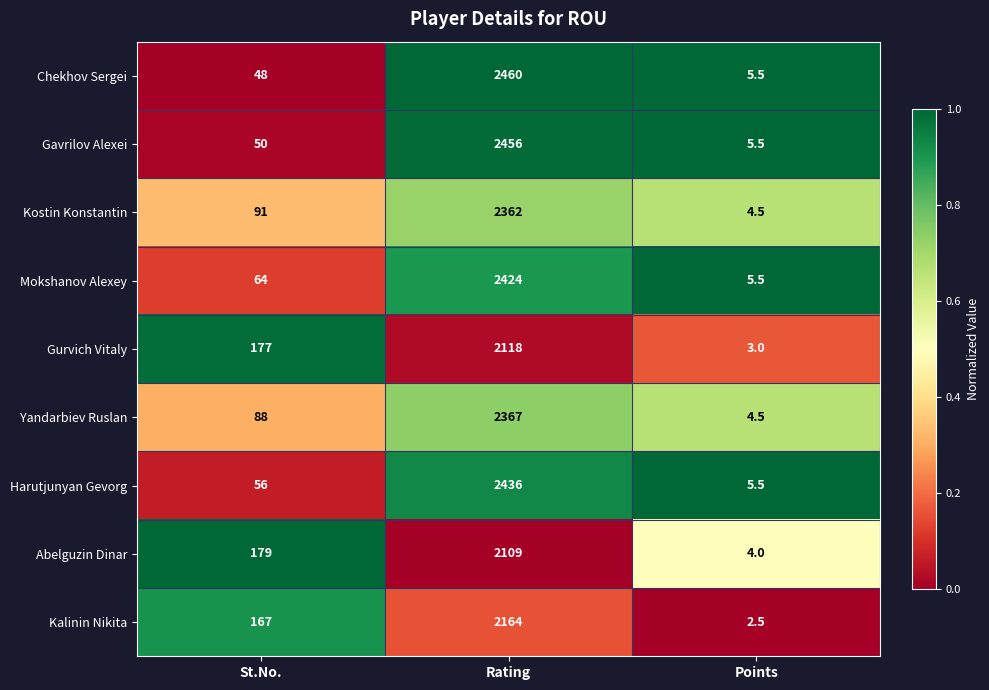

List the series in order of their peak value, lowest first.

Abelguzin Dinar, Gurvich Vitaly, Kalinin Nikita, Kostin Konstantin, Yandarbiev Ruslan, Mokshanov Alexey, Harutjunyan Gevorg, Gavrilov Alexei, Chekhov Sergei